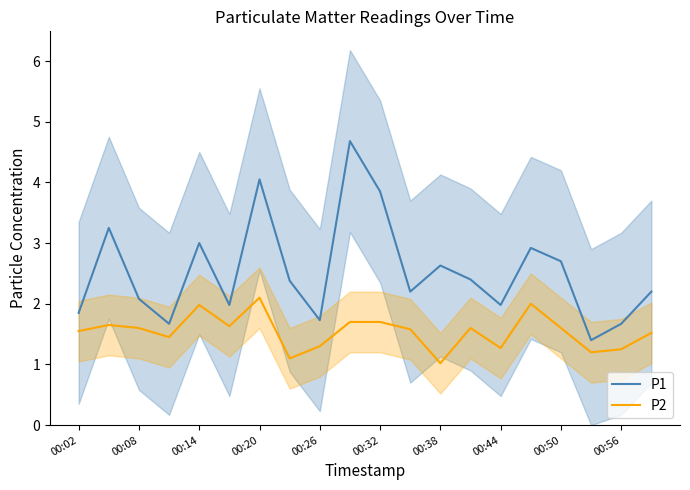

Is the value of P1 at 00:56 greater than the value of P2 at 00:38?

Yes